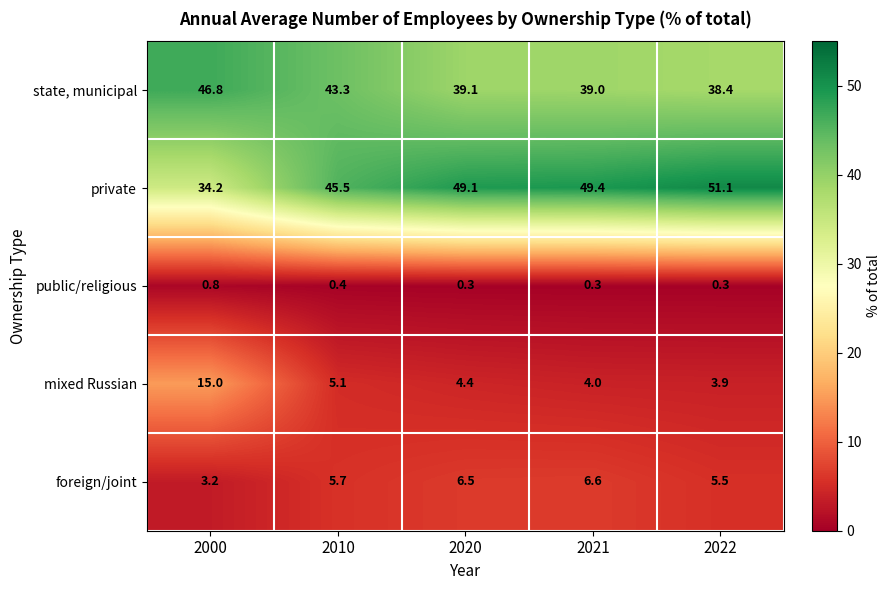

What is the average value of the state, municipal series?

41.3